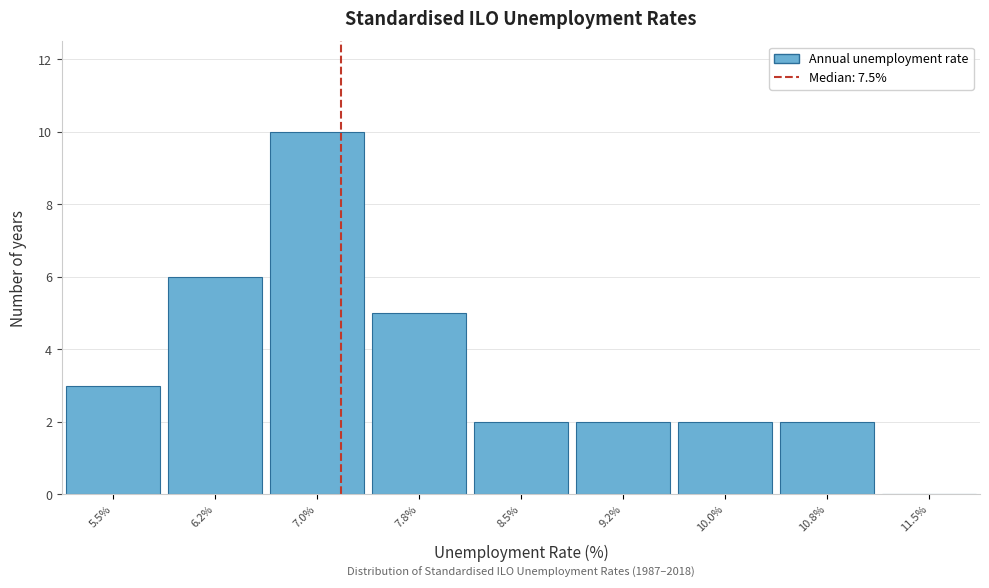

Reading left to right, list all the values displayed in this chart.

5.5%=3	6.2%=6	7.0%=10	7.8%=5	8.5%=2	9.2%=2	10.0%=2	10.8%=2	11.5%=0